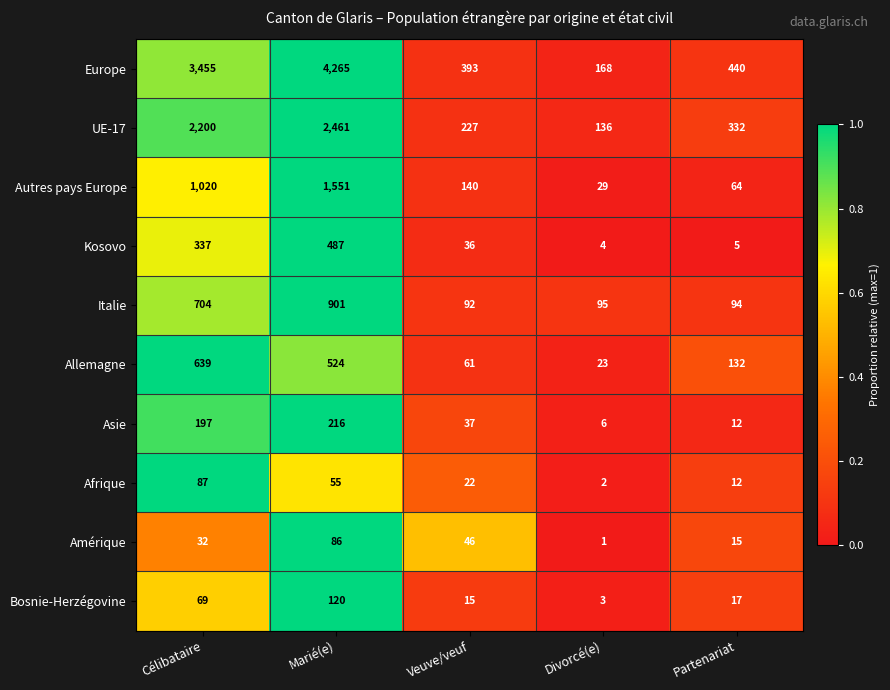

True or false: Europe has a value of 440 at Partenariat.

True